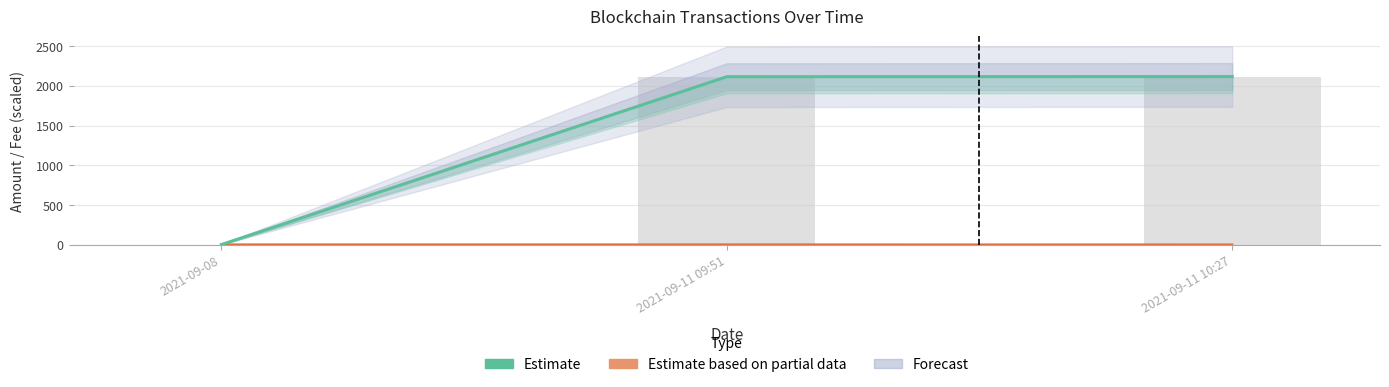

Reading right to left, what are all the values shown in this chart?

2115.4	2113.4	3.0